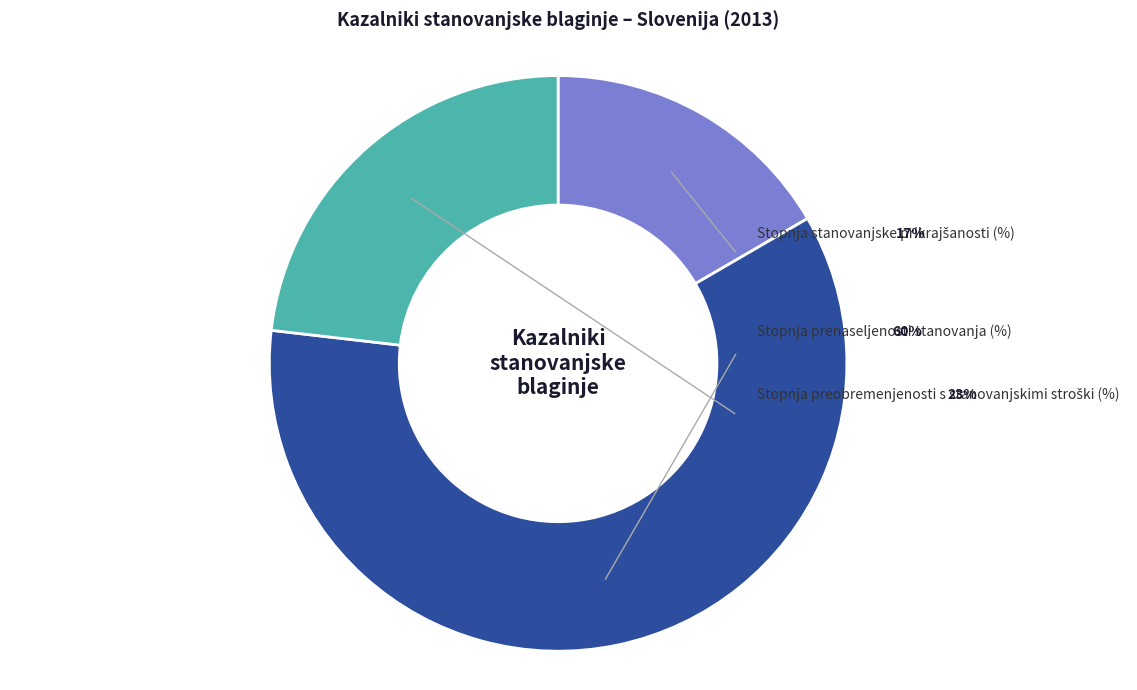

Does Stopnja prenaseljenosti stanovanja (%) - Slovenija account for over 50% of the chart?

Yes